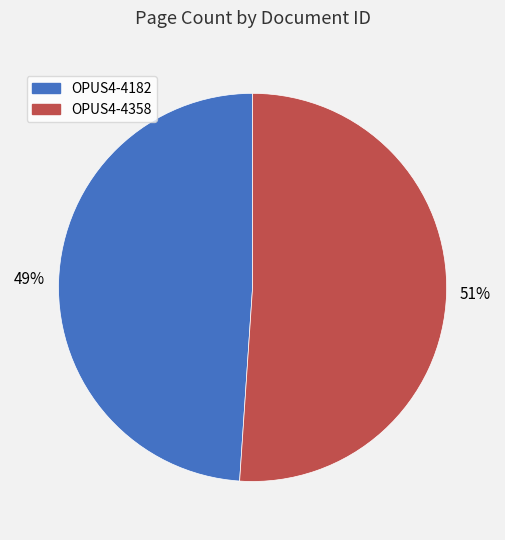

The OPUS4-4358 slice represents 46% of the pie. True or false?

False